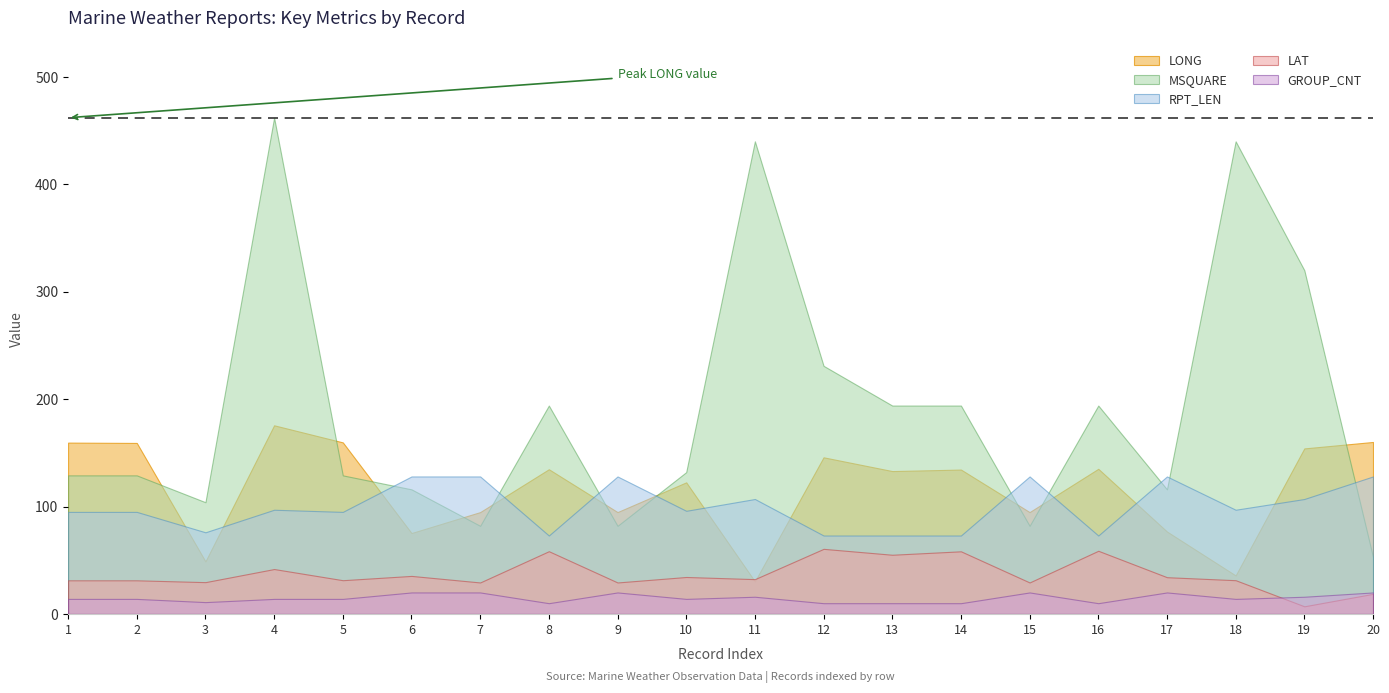

Is the value of GROUP_CNT at 9 greater than the value of LONG at 3?

No